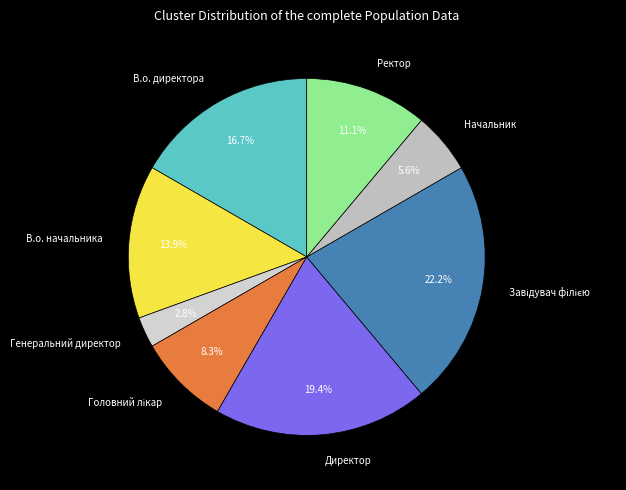

Which slice is the smallest?

Генеральний директор